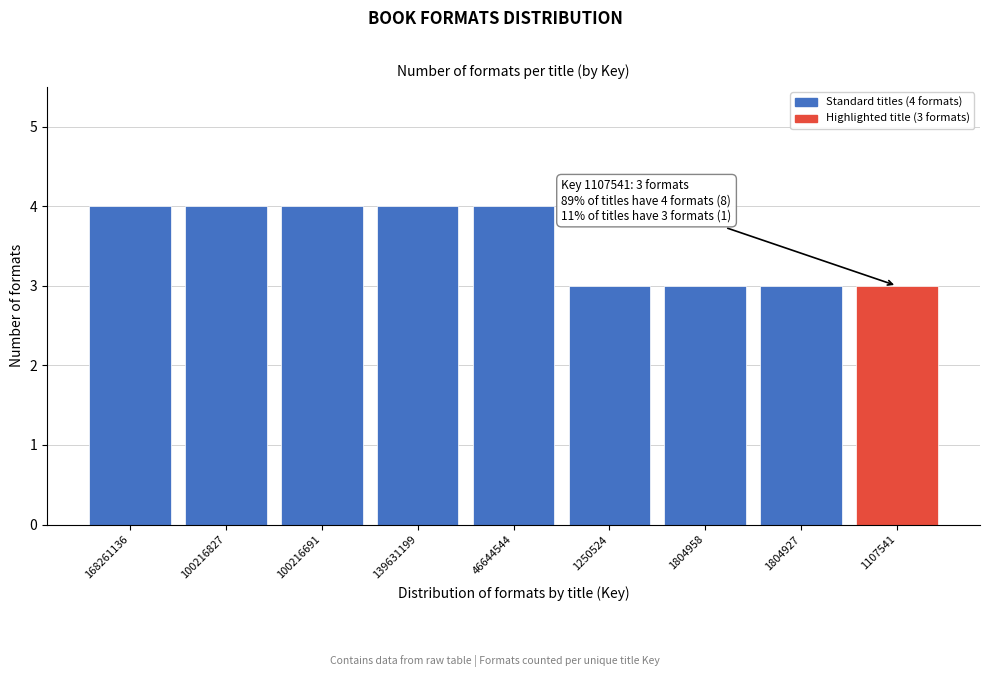

Reading left to right, transcribe all the data shown in this chart.

168261136=4	100216827=4	100216691=4	139631199=4	46644544=4	1250524=3	1804958=3	1804927=3	1107541=3